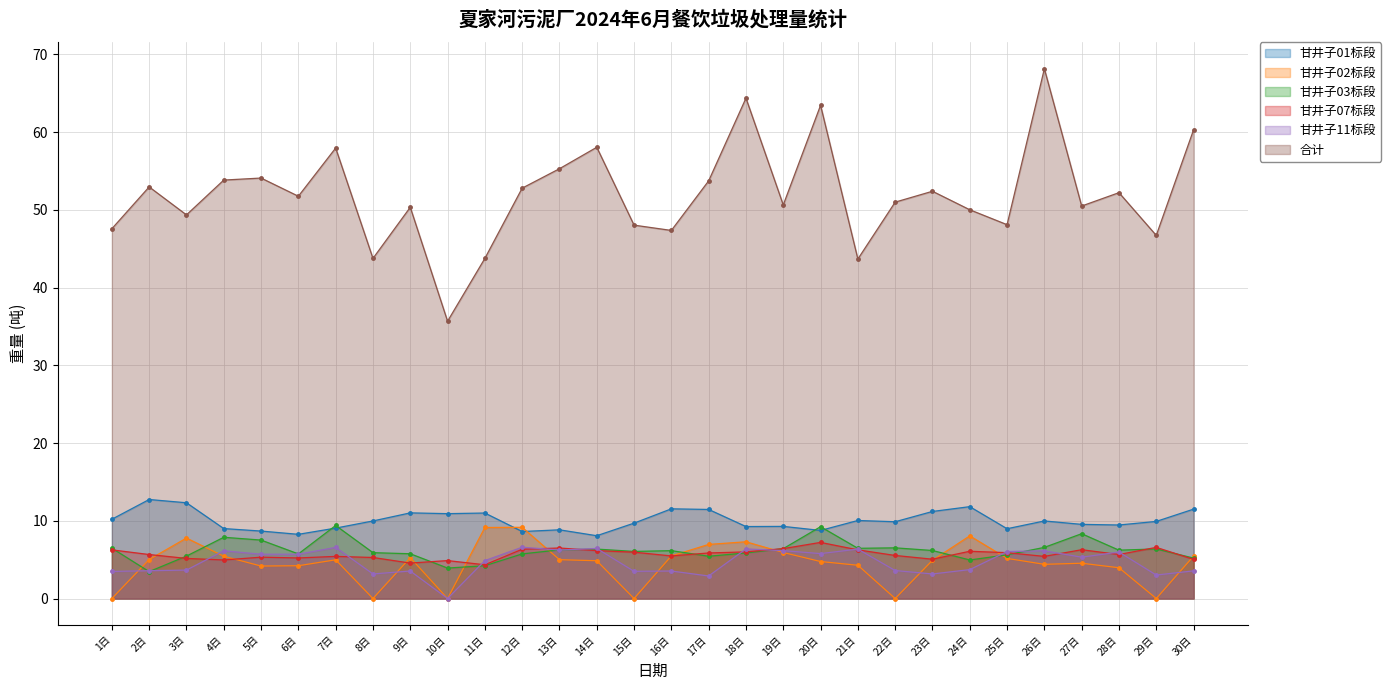

Where is 甘井子01标段 nearest to the value 10?

8日